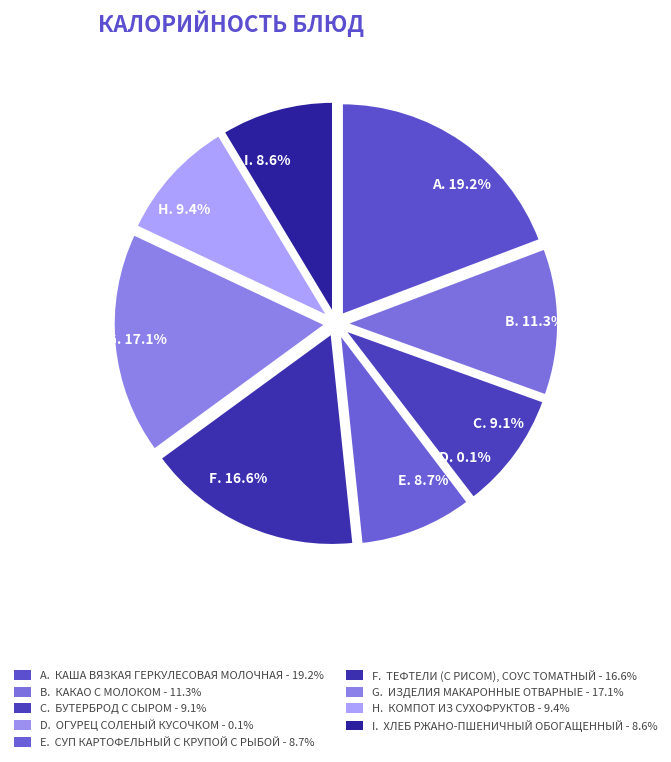

How many segments does this pie chart have?

9